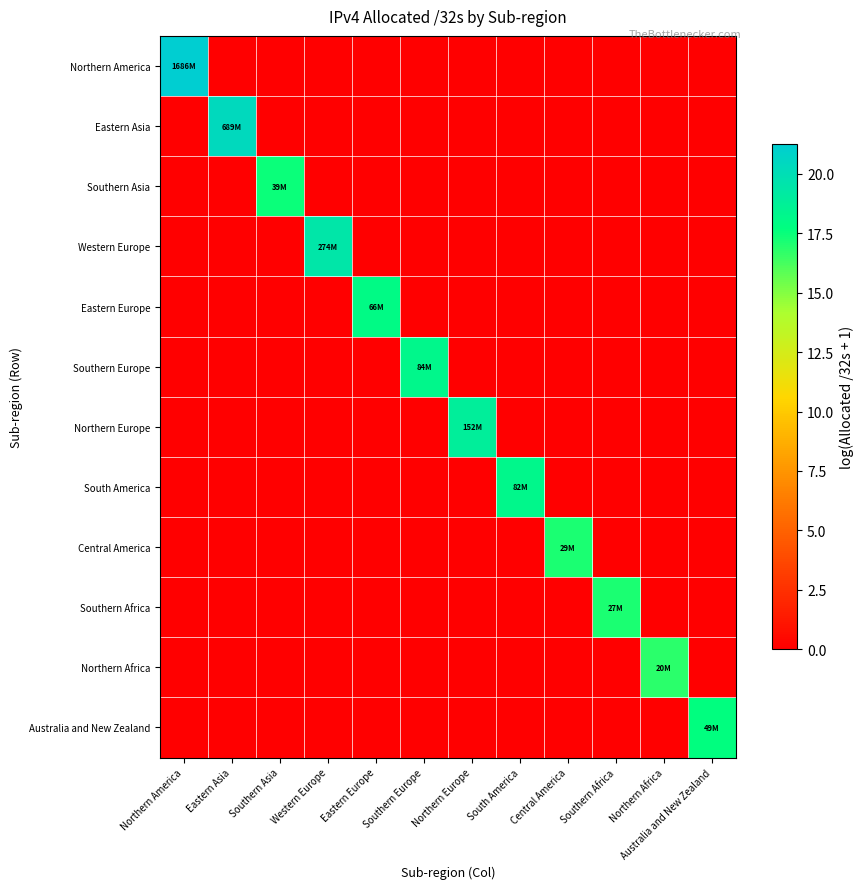

Reading left to right, list all the values displayed in this chart.

Northern America: Northern America=21.2	Eastern Asia=0.0	Southern Asia=0.0	Western Europe=0.0	Eastern Europe=0.0	Southern Europe=0.0	Northern Europe=0.0	South America=0.0	Central America=0.0	Southern Africa=0.0	Northern Africa=0.0	Australia and New Zealand=0.0
Eastern Asia: Northern America=0.0	Eastern Asia=20.4	Southern Asia=0.0	Western Europe=0.0	Eastern Europe=0.0	Southern Europe=0.0	Northern Europe=0.0	South America=0.0	Central America=0.0	Southern Africa=0.0	Northern Africa=0.0	Australia and New Zealand=0.0
Southern Asia: Northern America=0.0	Eastern Asia=0.0	Southern Asia=17.5	Western Europe=0.0	Eastern Europe=0.0	Southern Europe=0.0	Northern Europe=0.0	South America=0.0	Central America=0.0	Southern Africa=0.0	Northern Africa=0.0	Australia and New Zealand=0.0
Western Europe: Northern America=0.0	Eastern Asia=0.0	Southern Asia=0.0	Western Europe=19.4	Eastern Europe=0.0	Southern Europe=0.0	Northern Europe=0.0	South America=0.0	Central America=0.0	Southern Africa=0.0	Northern Africa=0.0	Australia and New Zealand=0.0
Eastern Europe: Northern America=0.0	Eastern Asia=0.0	Southern Asia=0.0	Western Europe=0.0	Eastern Europe=18.0	Southern Europe=0.0	Northern Europe=0.0	South America=0.0	Central America=0.0	Southern Africa=0.0	Northern Africa=0.0	Australia and New Zealand=0.0
Southern Europe: Northern America=0.0	Eastern Asia=0.0	Southern Asia=0.0	Western Europe=0.0	Eastern Europe=0.0	Southern Europe=18.2	Northern Europe=0.0	South America=0.0	Central America=0.0	Southern Africa=0.0	Northern Africa=0.0	Australia and New Zealand=0.0
Northern Europe: Northern America=0.0	Eastern Asia=0.0	Southern Asia=0.0	Western Europe=0.0	Eastern Europe=0.0	Southern Europe=0.0	Northern Europe=18.8	South America=0.0	Central America=0.0	Southern Africa=0.0	Northern Africa=0.0	Australia and New Zealand=0.0
South America: Northern America=0.0	Eastern Asia=0.0	Southern Asia=0.0	Western Europe=0.0	Eastern Europe=0.0	Southern Europe=0.0	Northern Europe=0.0	South America=18.2	Central America=0.0	Southern Africa=0.0	Northern Africa=0.0	Australia and New Zealand=0.0
Central America: Northern America=0.0	Eastern Asia=0.0	Southern Asia=0.0	Western Europe=0.0	Eastern Europe=0.0	Southern Europe=0.0	Northern Europe=0.0	South America=0.0	Central America=17.2	Southern Africa=0.0	Northern Africa=0.0	Australia and New Zealand=0.0
Southern Africa: Northern America=0.0	Eastern Asia=0.0	Southern Asia=0.0	Western Europe=0.0	Eastern Europe=0.0	Southern Europe=0.0	Northern Europe=0.0	South America=0.0	Central America=0.0	Southern Africa=17.1	Northern Africa=0.0	Australia and New Zealand=0.0
Northern Africa: Northern America=0.0	Eastern Asia=0.0	Southern Asia=0.0	Western Europe=0.0	Eastern Europe=0.0	Southern Europe=0.0	Northern Europe=0.0	South America=0.0	Central America=0.0	Southern Africa=0.0	Northern Africa=16.8	Australia and New Zealand=0.0
Australia and New Zealand: Northern America=0.0	Eastern Asia=0.0	Southern Asia=0.0	Western Europe=0.0	Eastern Europe=0.0	Southern Europe=0.0	Northern Europe=0.0	South America=0.0	Central America=0.0	Southern Africa=0.0	Northern Africa=0.0	Australia and New Zealand=17.7